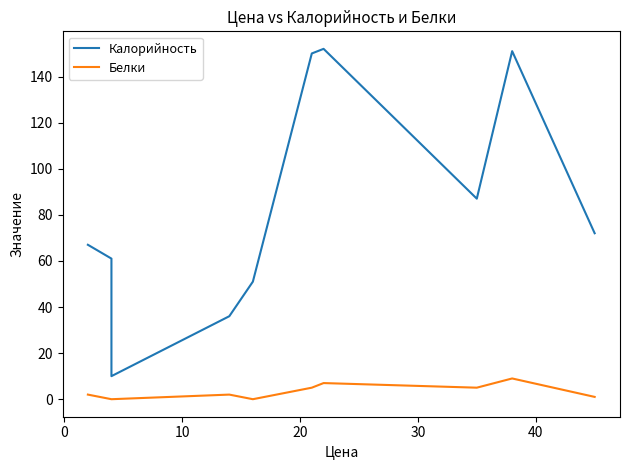

Rank the series by their maximum value, from highest to lowest.

Калорийность, Белки